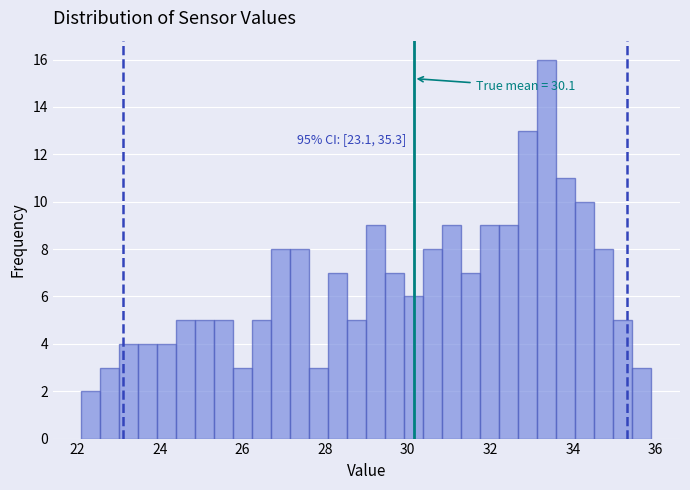

Around what value on the x-axis is the tallest bar? Give the approximate position of its centre, as read against the axis.

33.4